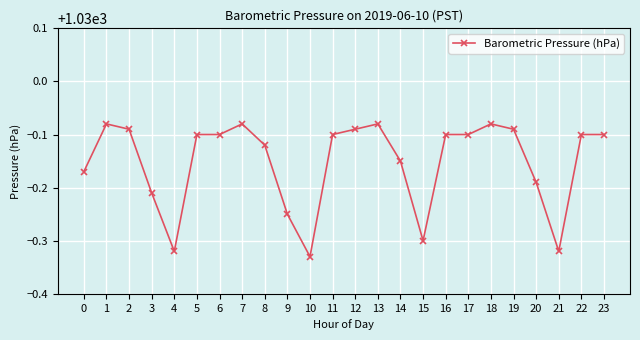

Count the values in the range 1029 to 1030.

24